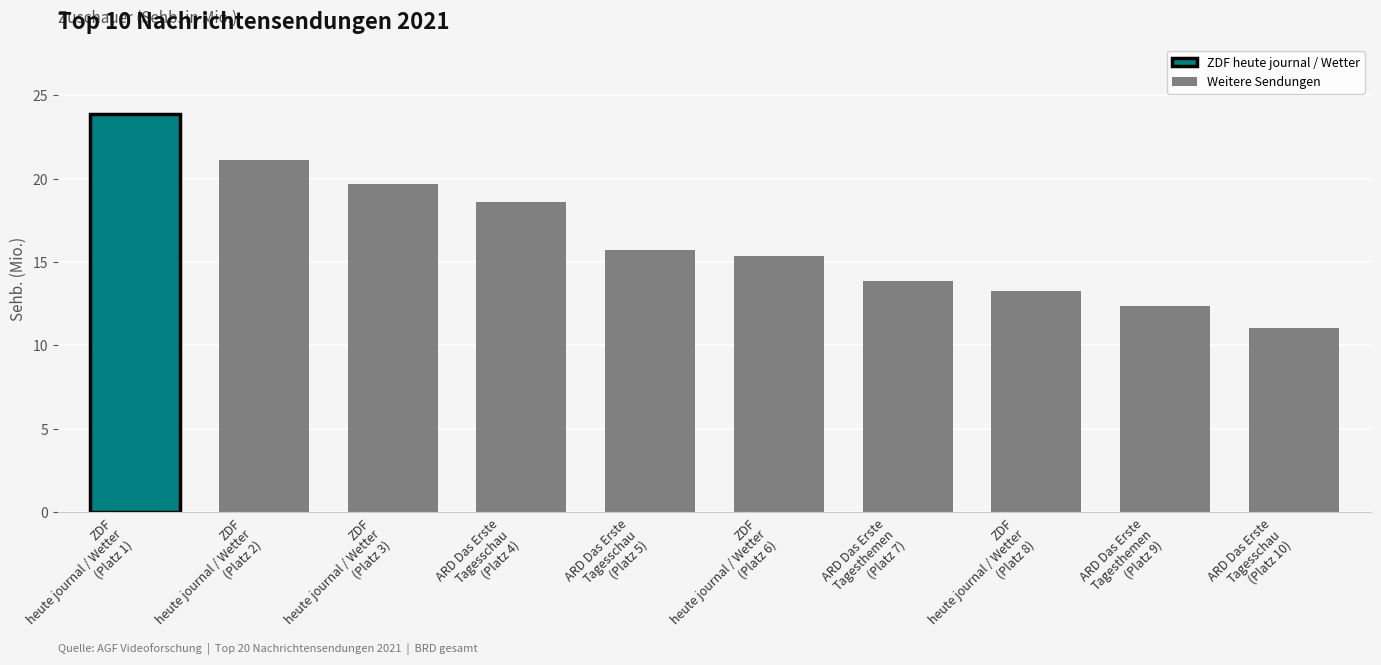

How many data points are less than 15?

4